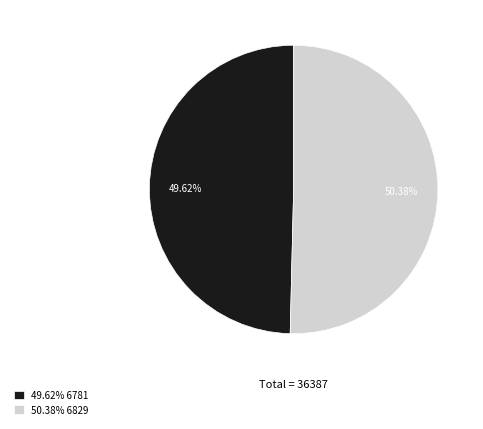

Between 49.62% 6781 and 50.38% 6829, which is larger?

50.38% 6829